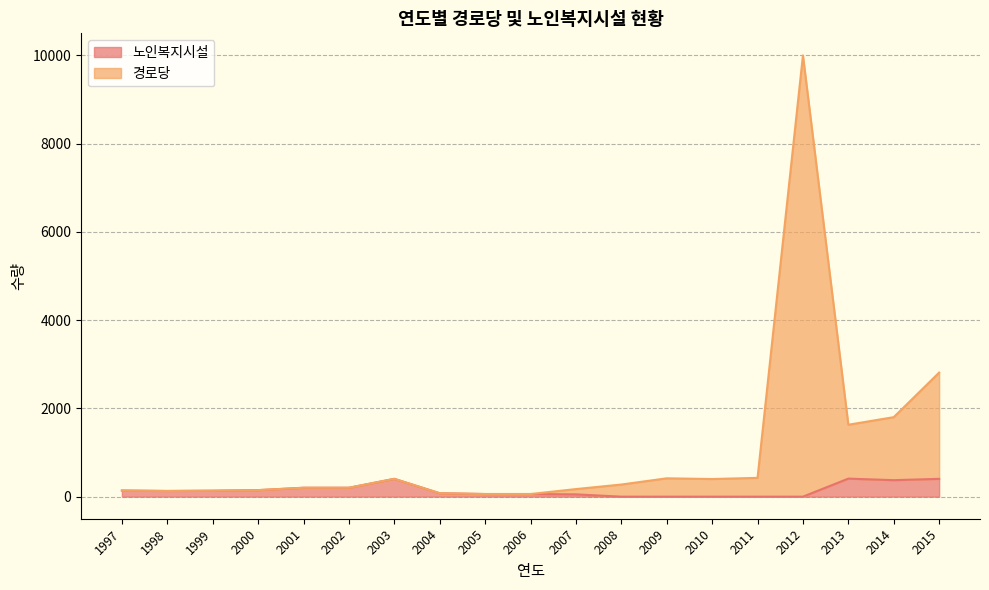

Reading right to left, what are all the values shown in this chart?

노인복지시설: 404	374	409	0	0	0	0	0	52	60	60	78	404	202	202	148	135	129	139
경로당: 2812	1802	1630	10000	426	400	416	275	172	60	60	78	404	202	202	148	135	129	139